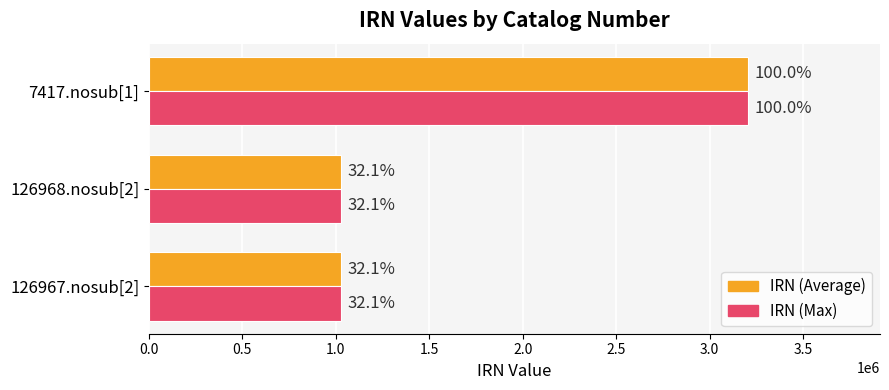

What are all the series names shown in the legend?

IRN (Average), IRN (Max)